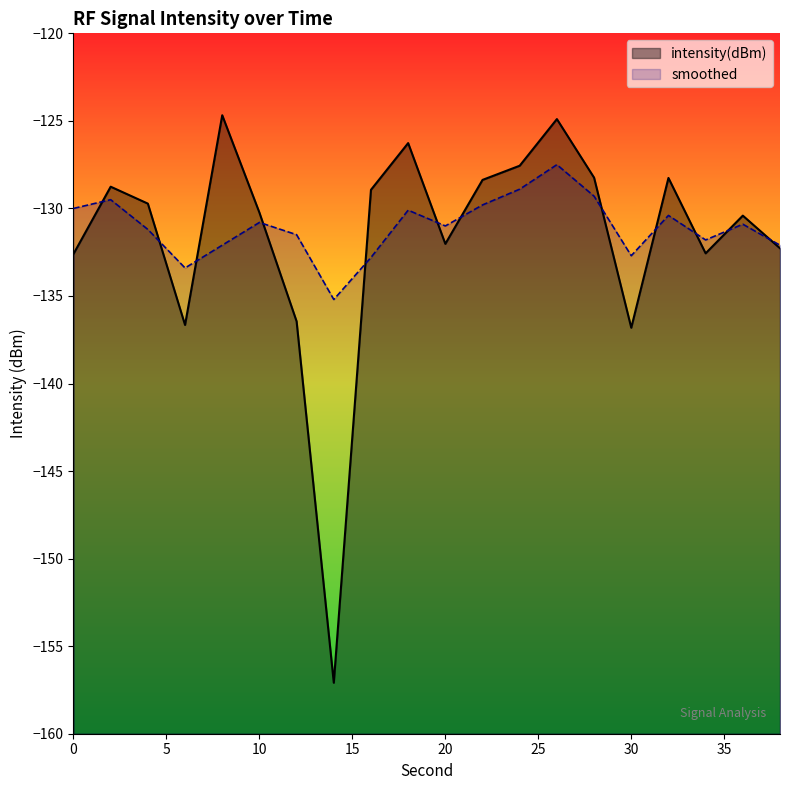

How many distinct data groups are displayed?

2